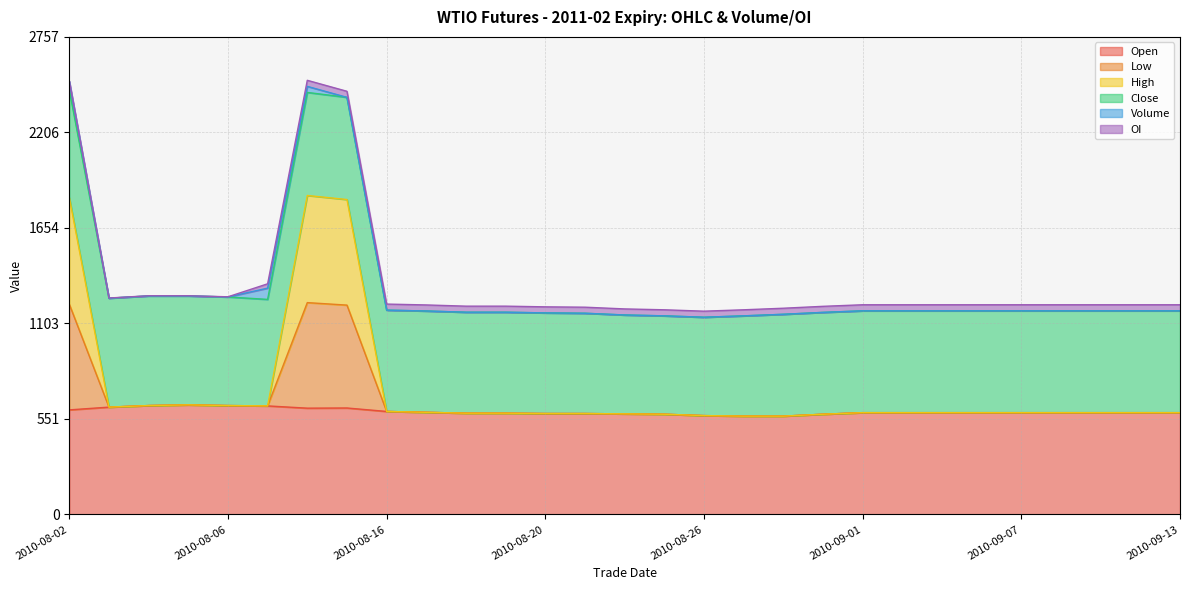

At how many categories does at least one series exceed 2141?

3